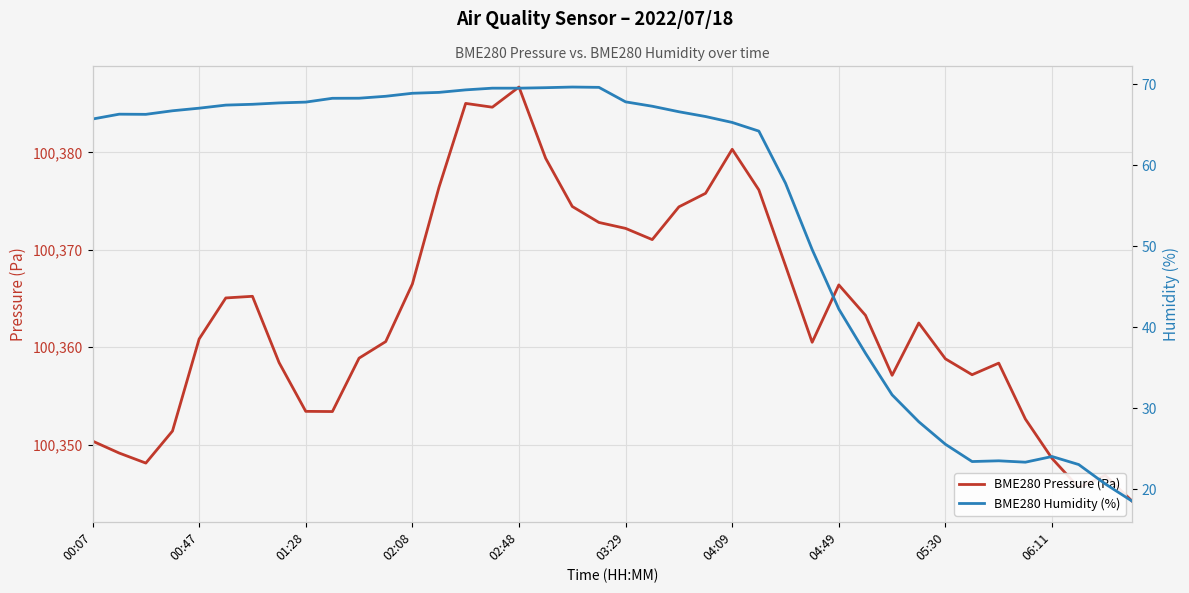

What are all the series names shown in the legend?

BME280 Pressure (Pa), BME280 Humidity (%)